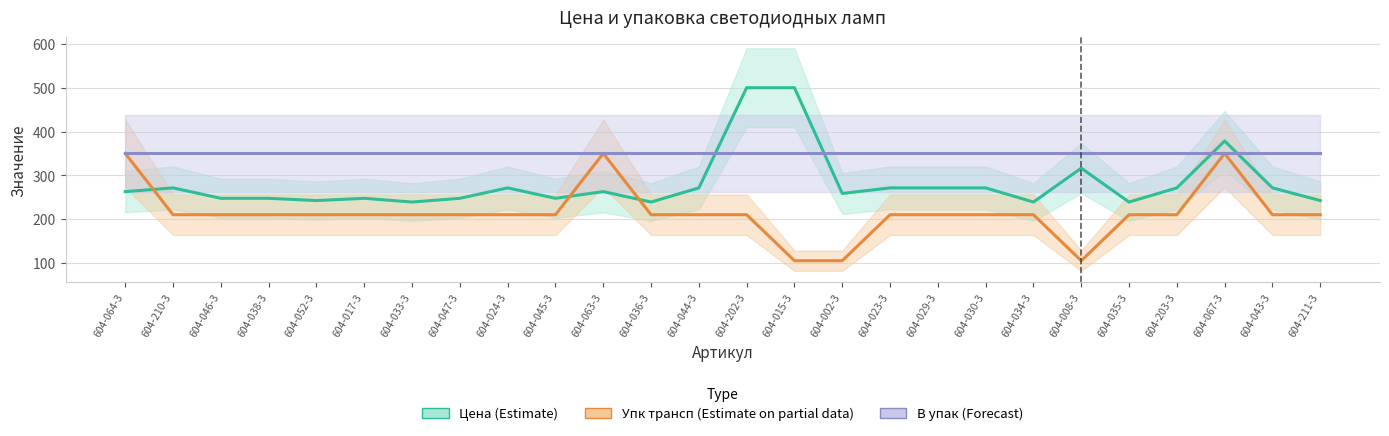

What are all the series names shown in the legend?

Цена (Estimate), Упк трансп (Estimate on partial data), В упак (Forecast)